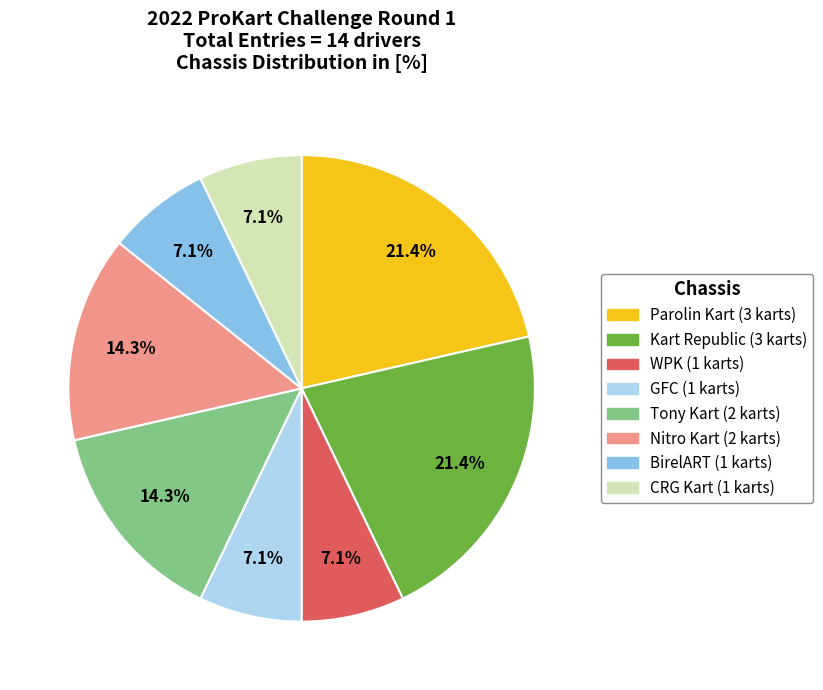

Combined, do CRG Kart and Kart Republic account for over 50%?

No